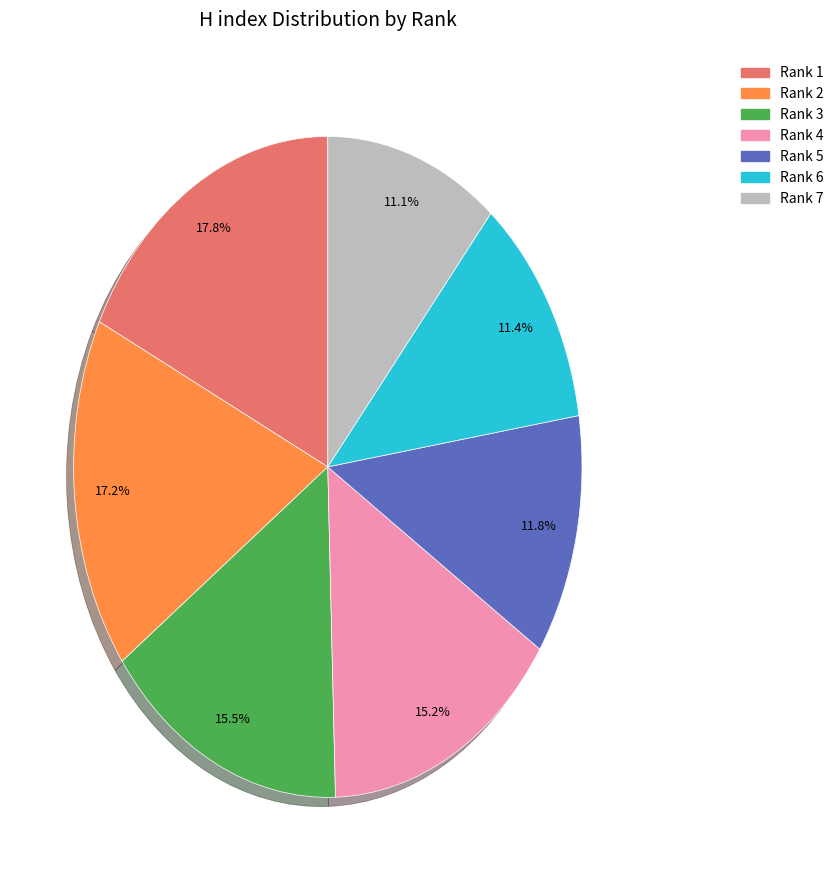

Is it true that Rank 7 is 11% of the pie?

True